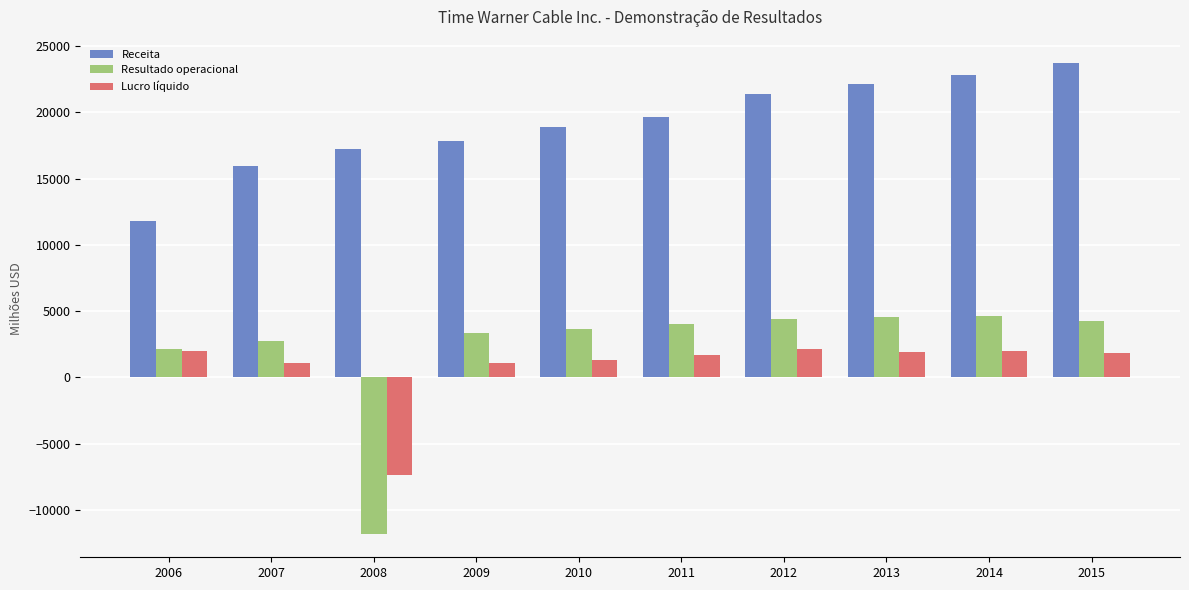

How many groups of bars are there?

10